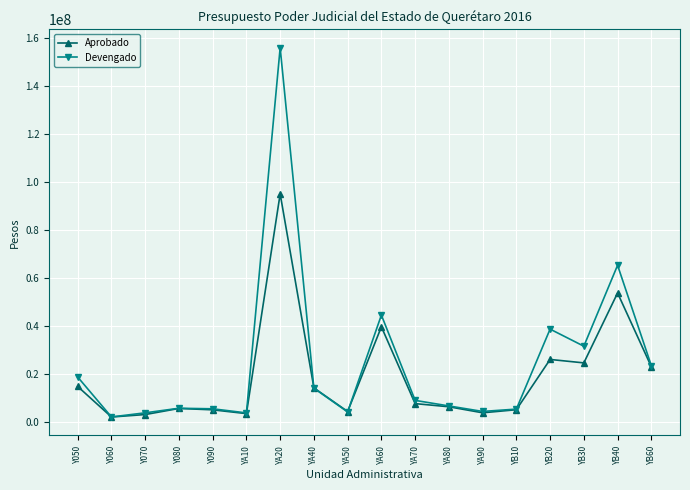

The value of Devengado at Y090 is 5591714.5. True or false?

True